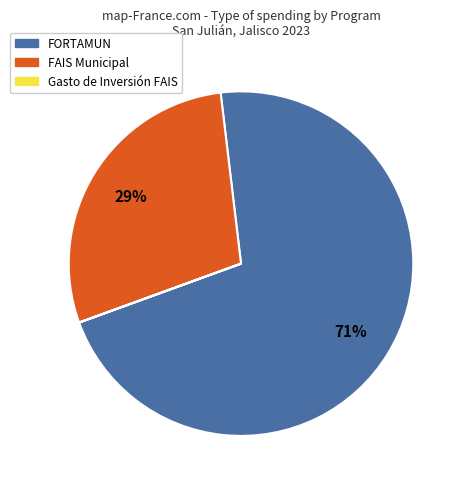

The FAIS Municipal slice represents 34% of the pie. True or false?

False